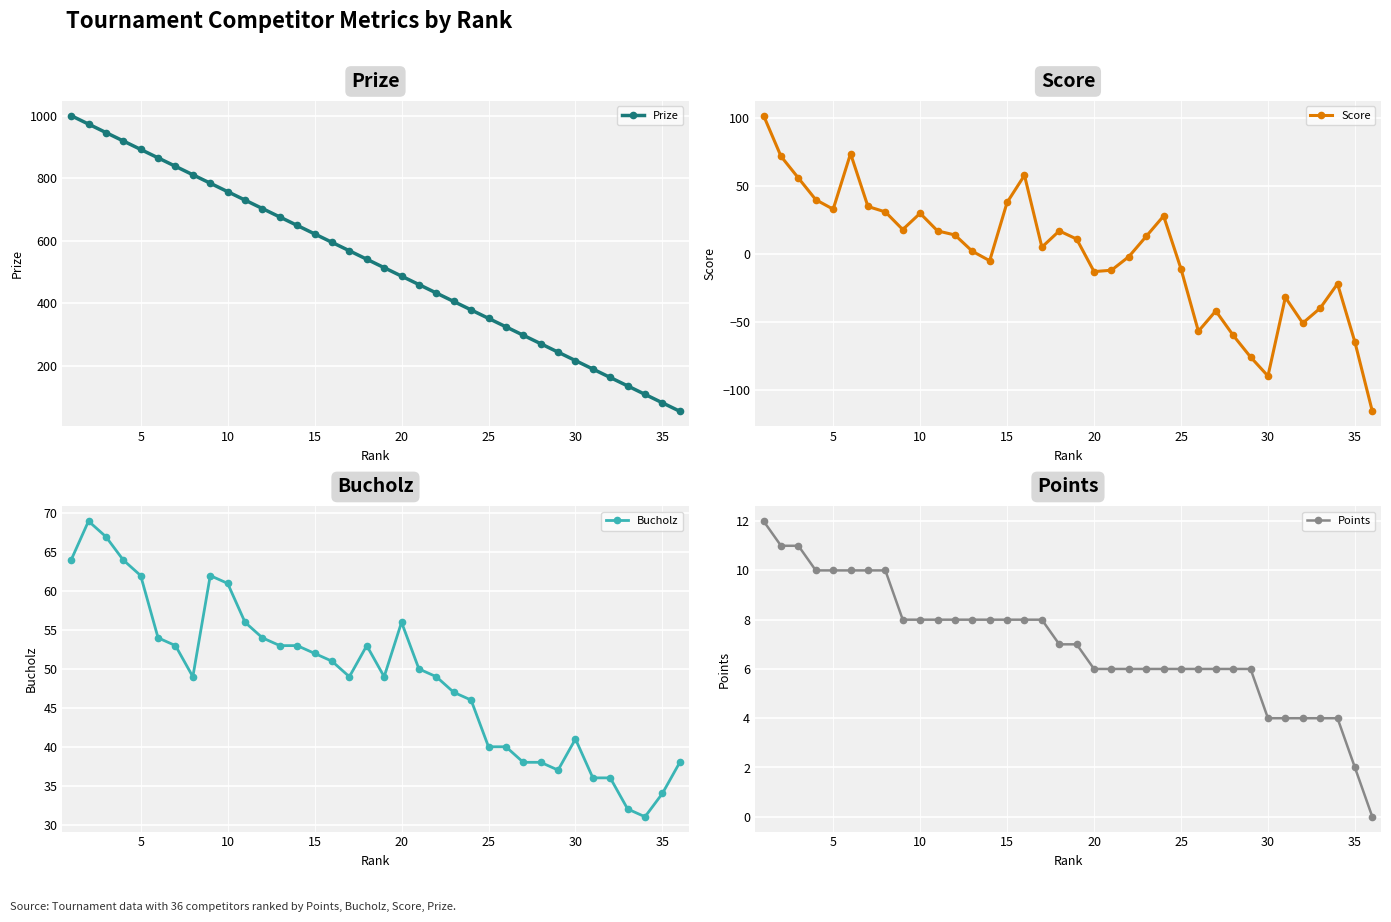

True or false: Bucholz and Prize intersect in this chart.

False